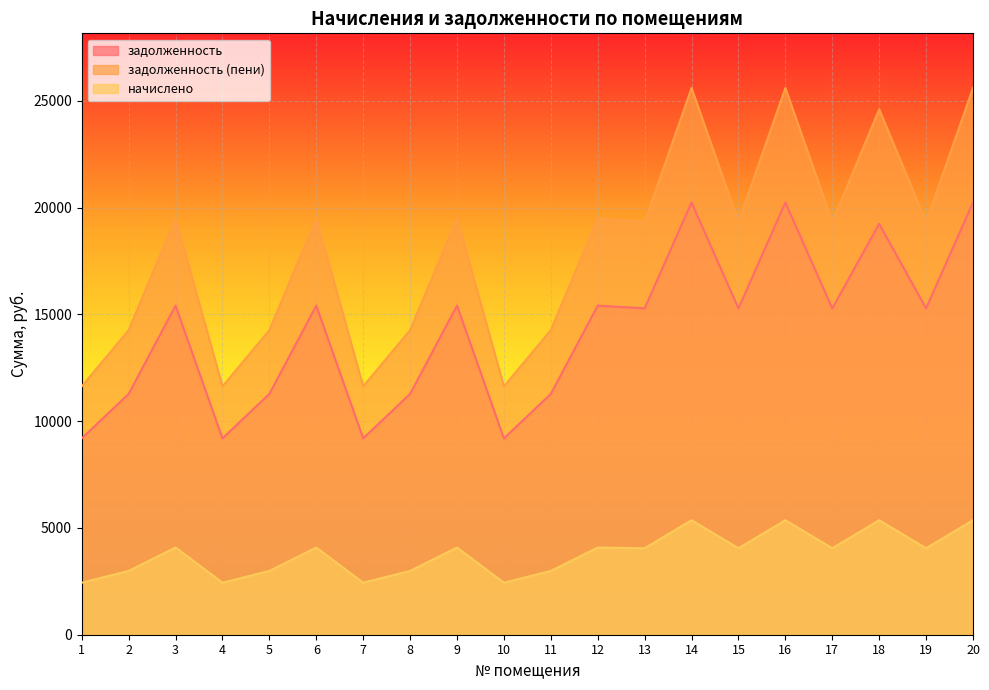

What is the value of the начислено point at the 19th from the left?

4048.4